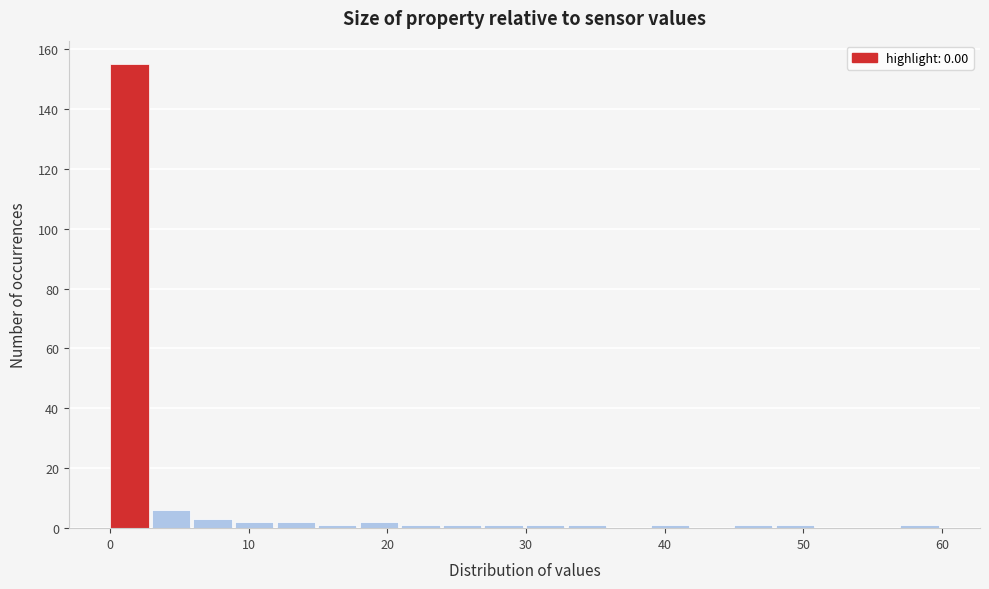

Read against the x-axis, roughly where is the centre of the tallest bar?

1